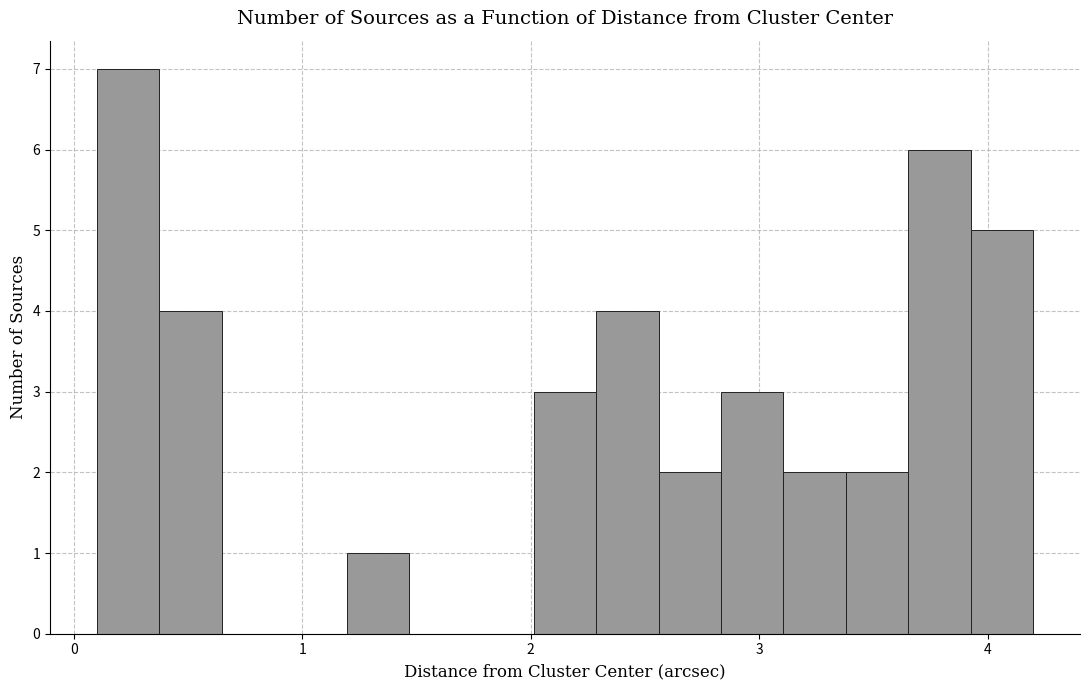

Read against the x-axis, roughly where is the centre of the tallest bar?

0.2